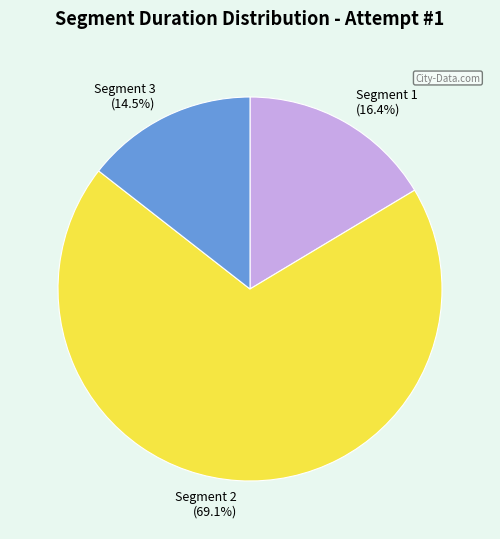

What is the smallest slice in the pie chart?

Segment 3 (14.5%)